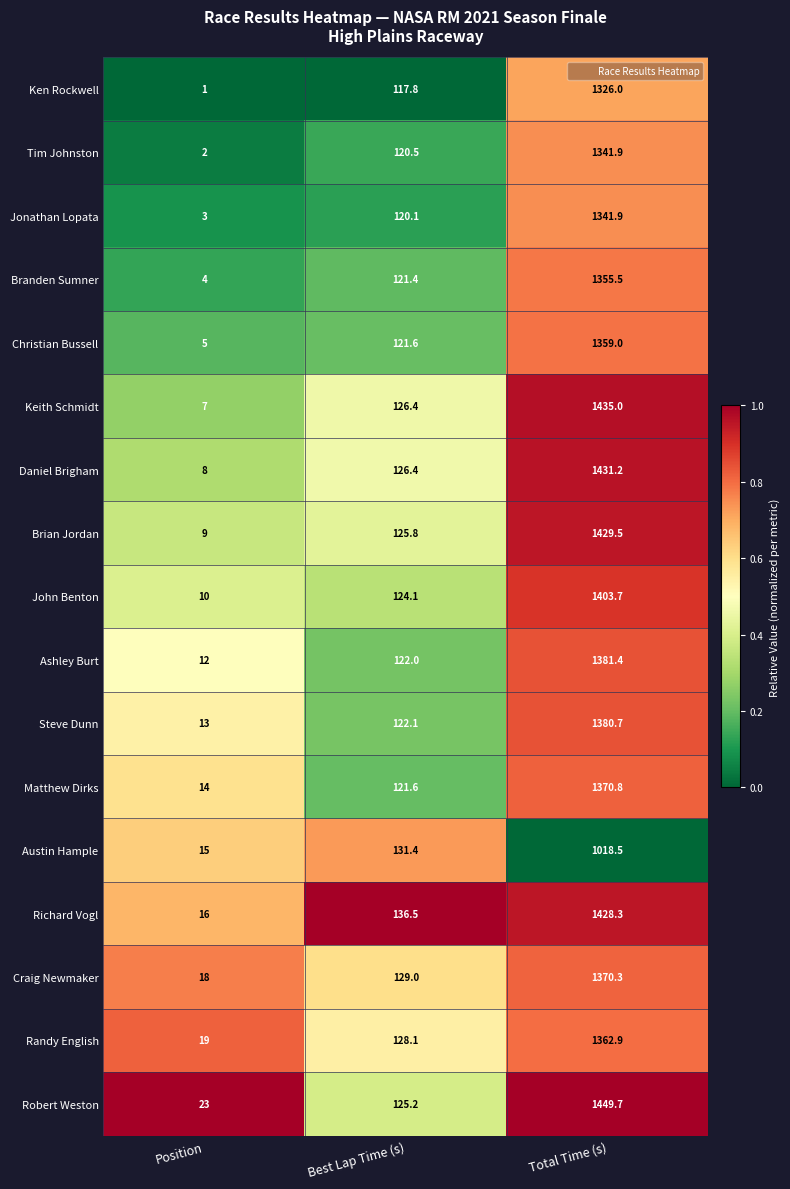

Which series has the largest total across all categories?

Robert Weston